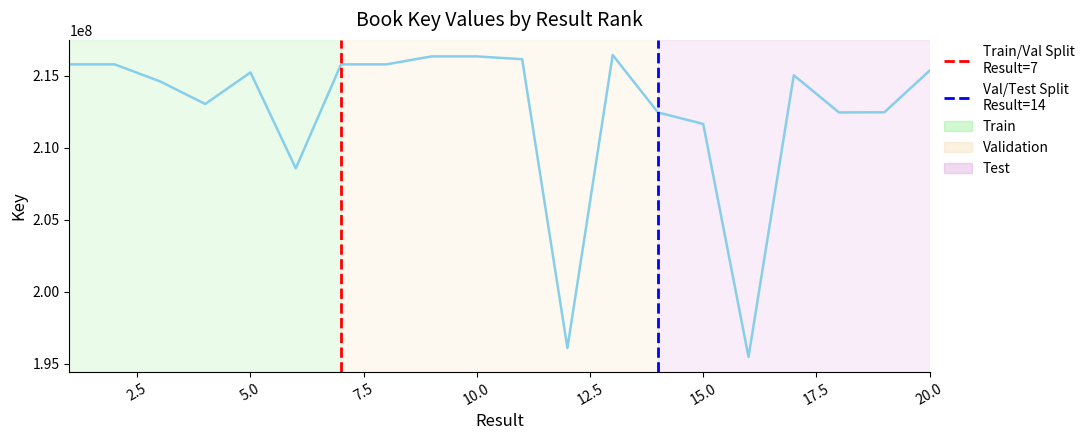

What is the approximate value at 13, to the nearest 100?

216453400